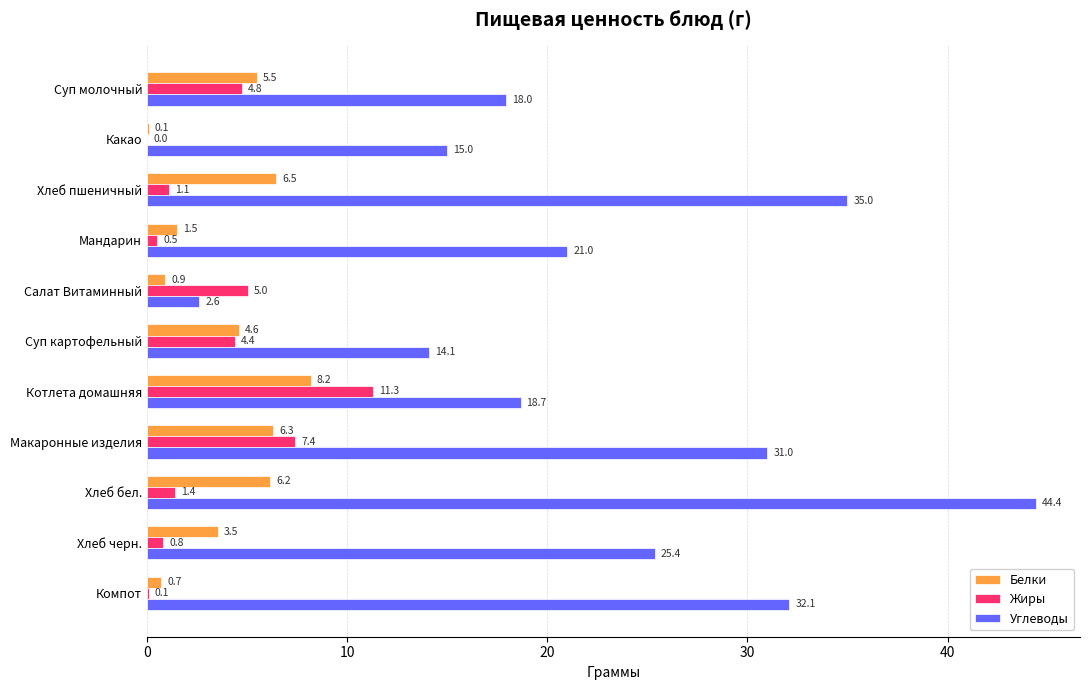

What is the sum of the Белки values at Хлеб черн. and Суп картофельный?

8.1